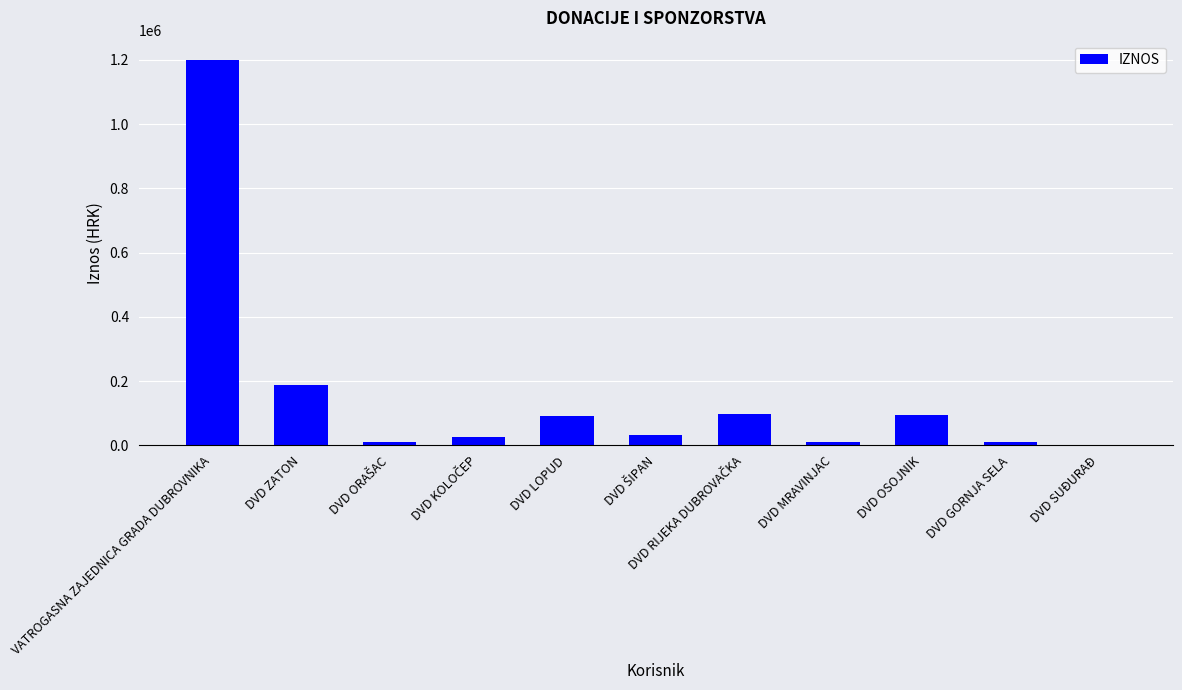

What is the sum of all values?

1763400